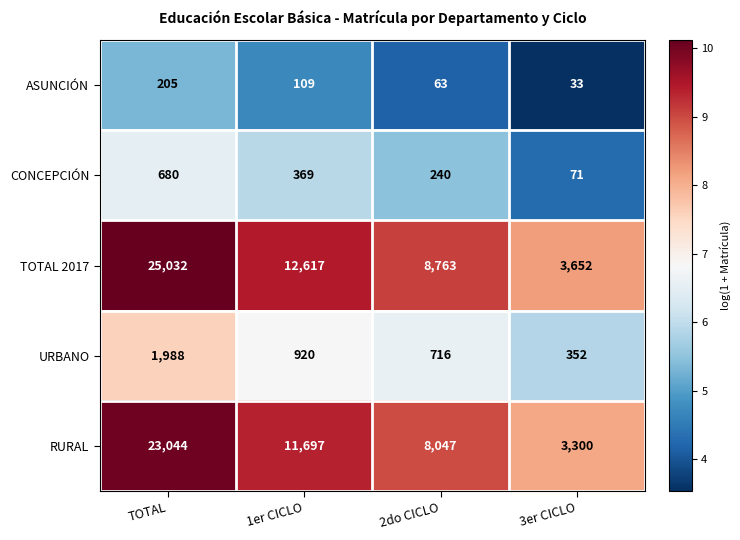

The value of TOTAL 2017 at 1er CICLO is 18396. True or false?

False